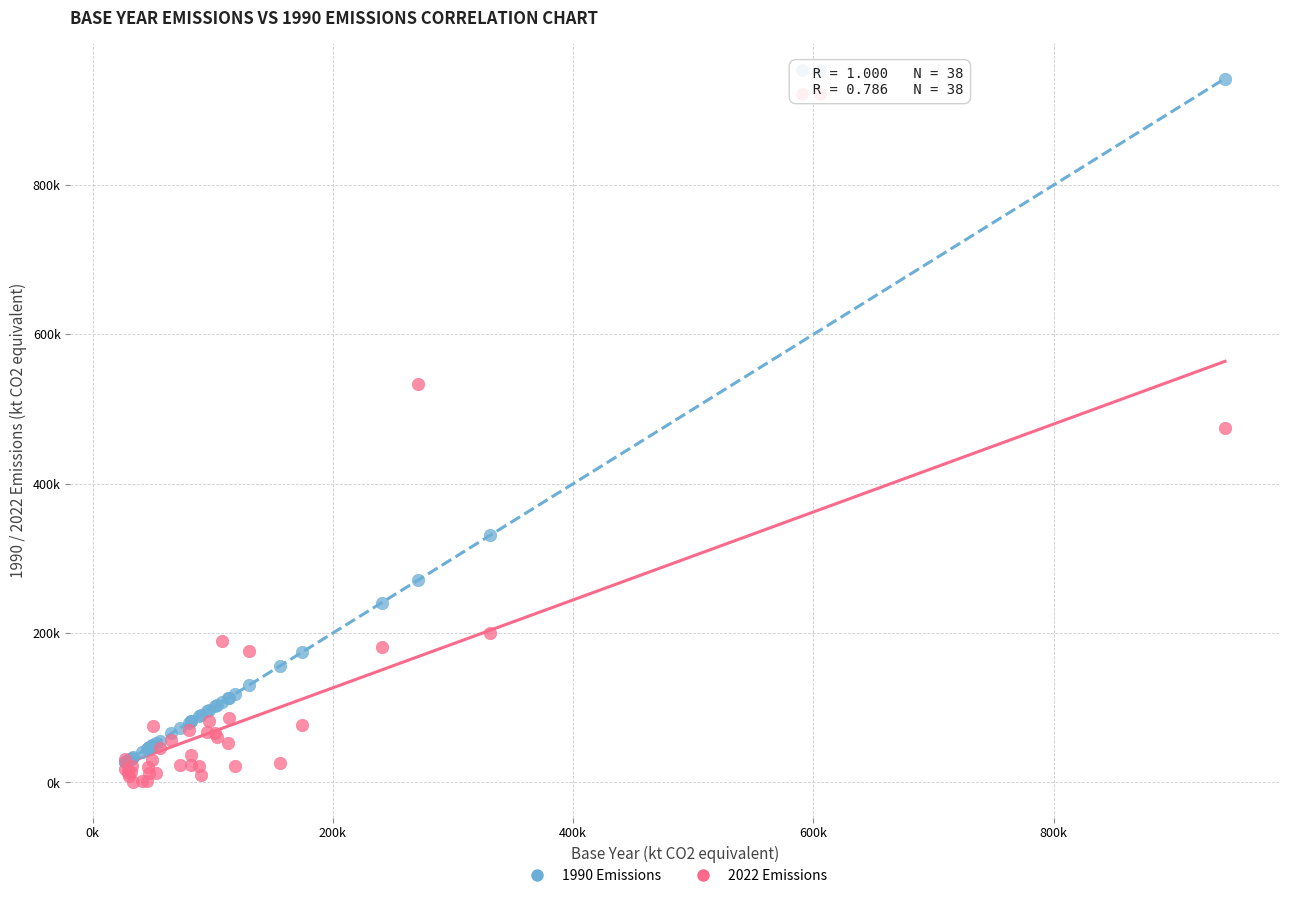

Which series reaches the minimum Y coordinate?

2022 Emissions